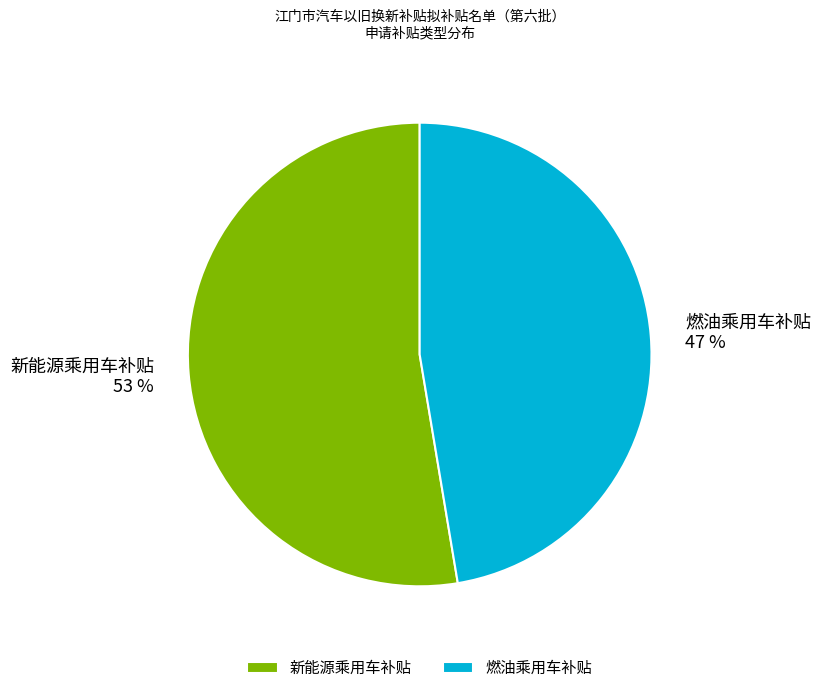

Rank the categories by value from highest to lowest.

新能源乘用车补贴, 燃油乘用车补贴